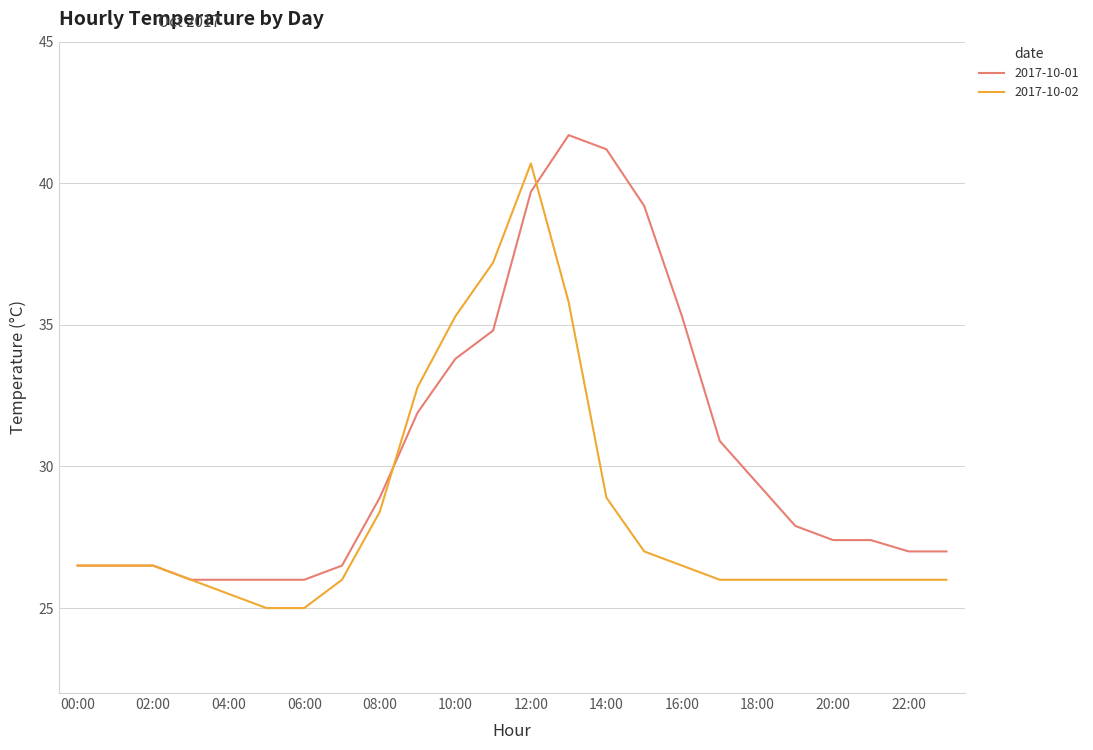

What is the smallest value displayed?

25.0